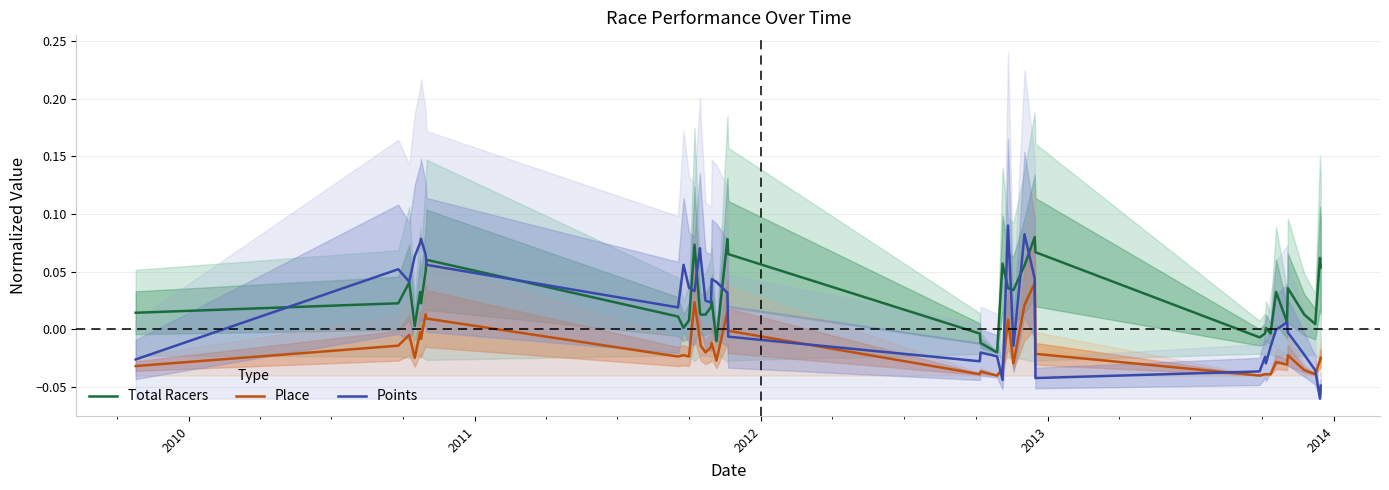

How many times do Place and Points cross each other?

7